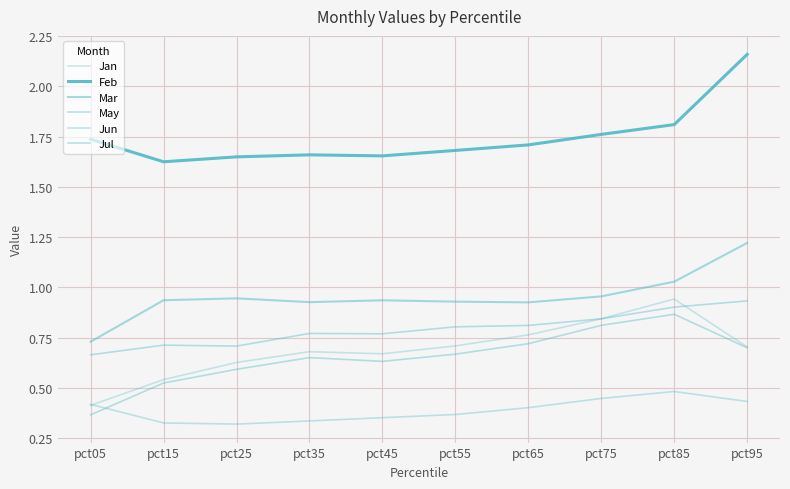

How many lines are shown in the chart?

6